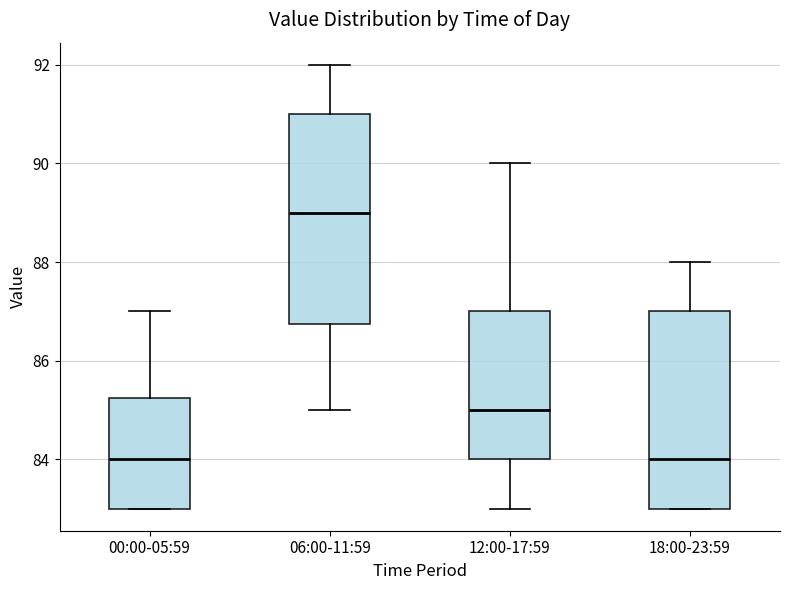

Comparing the boxes themselves (not the whiskers), which one is the tallest?

06:00-11:59